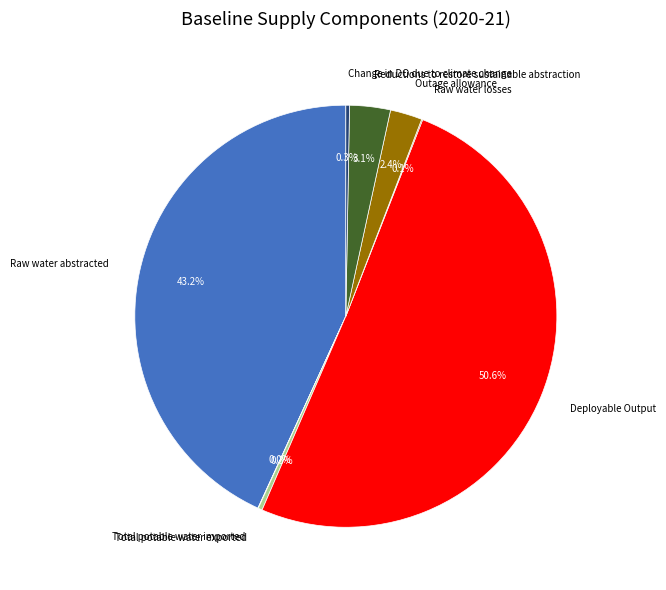

Does Outage allowance represent more than half of the total?

No